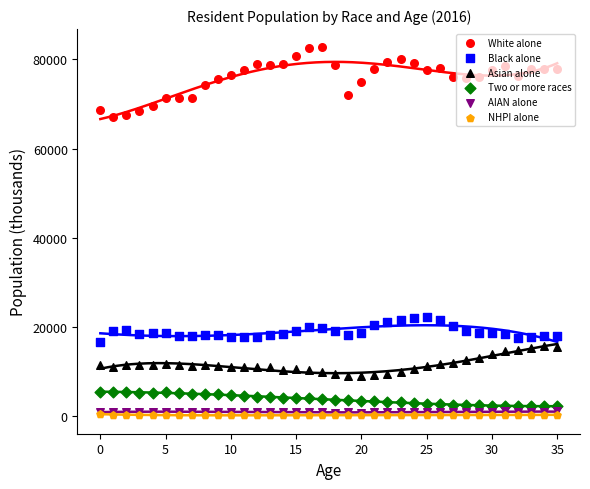

Which series has the largest total across all categories?

White alone